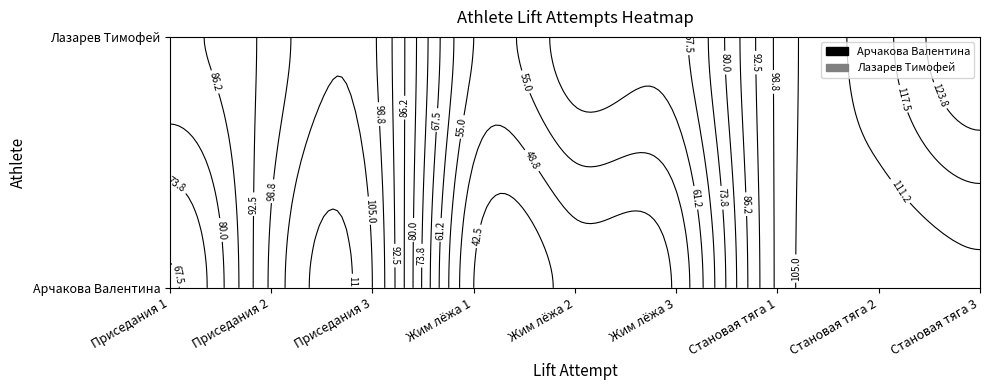

Read the Арчакова Валентина value at Становая тяга 3.

110.0